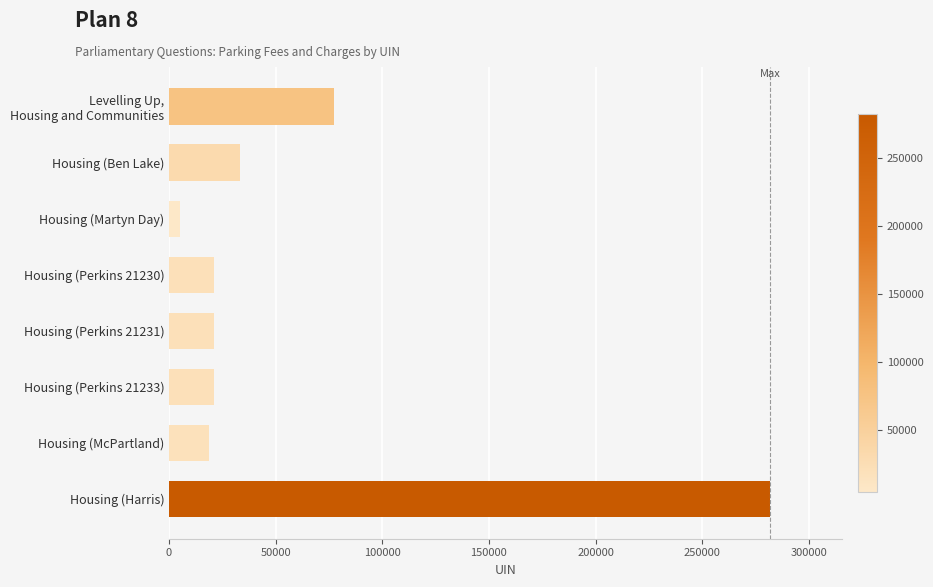

True or false: the data shows 21233 at Housing (Perkins 21233).

True